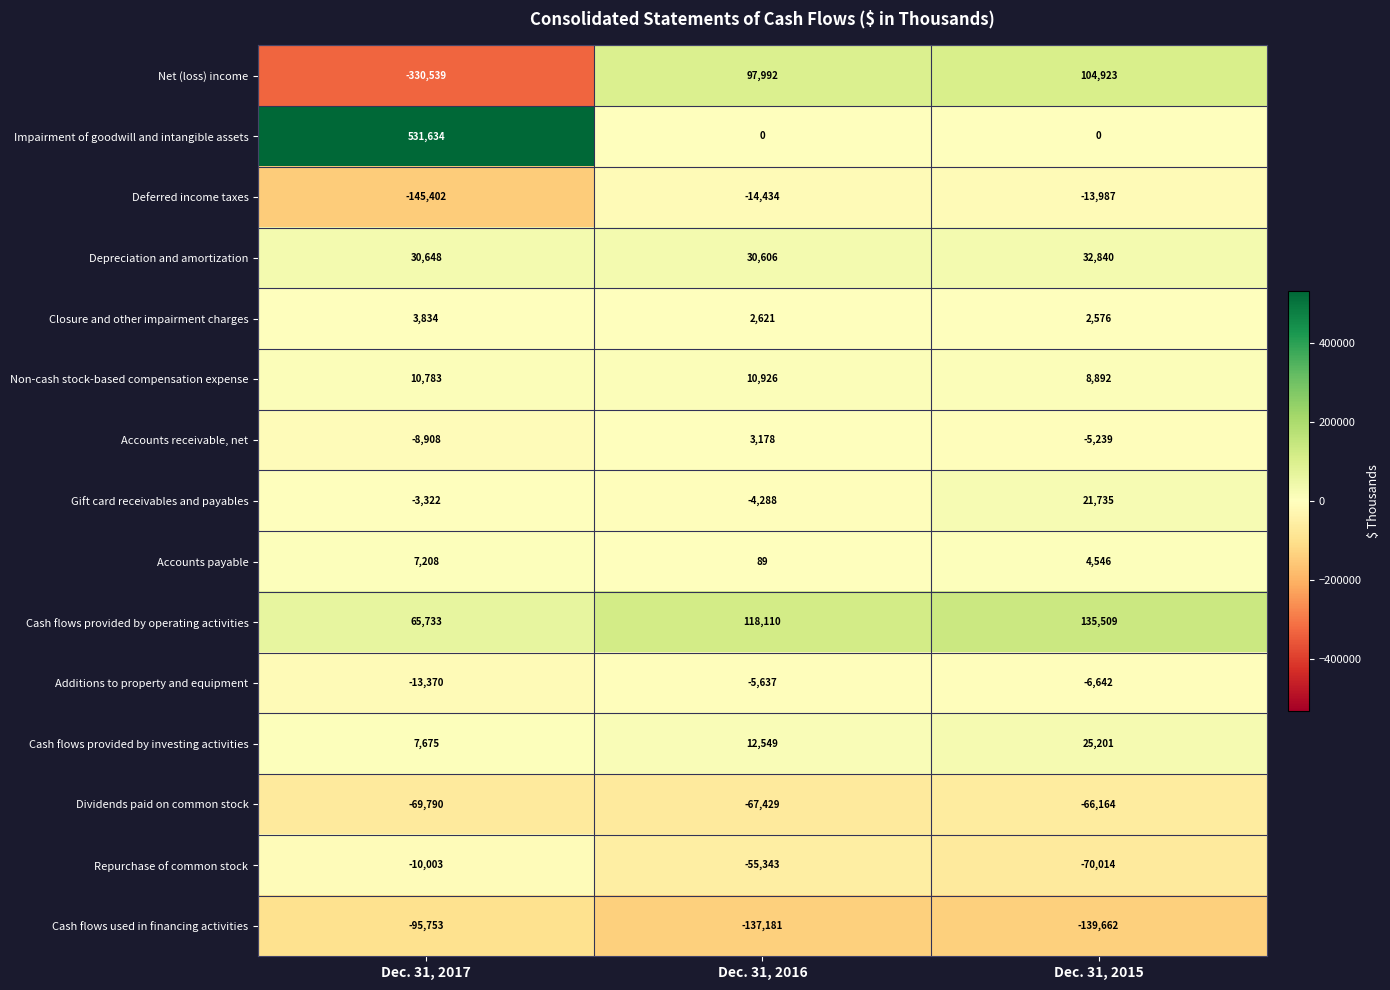

What is the maximum value shown in the chart?

531634